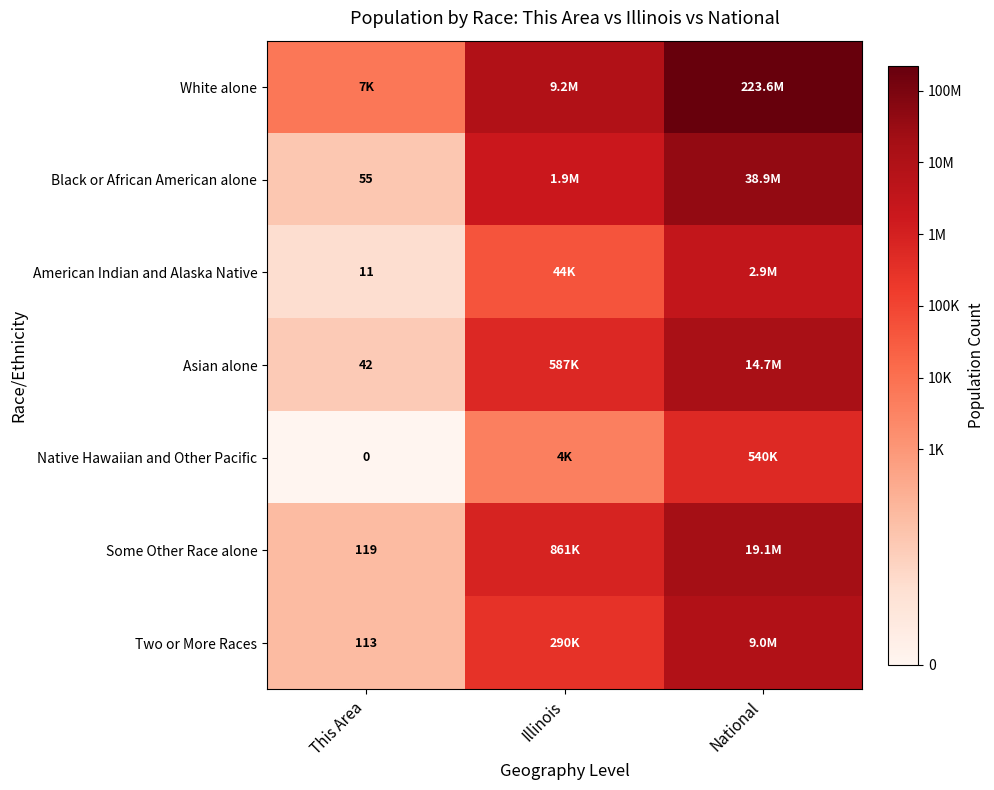

True or false: White alone has a value of 4.2 at Illinois.

False